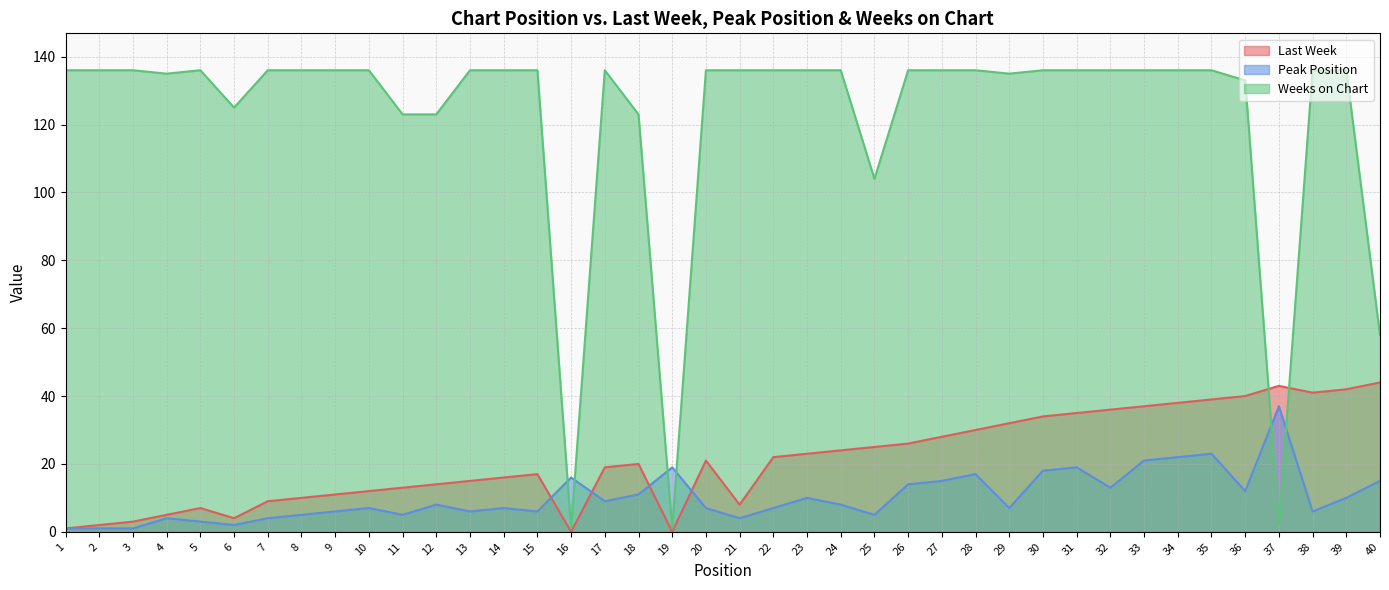

What is the value of the Weeks on Chart point at the 34th from the left?

136